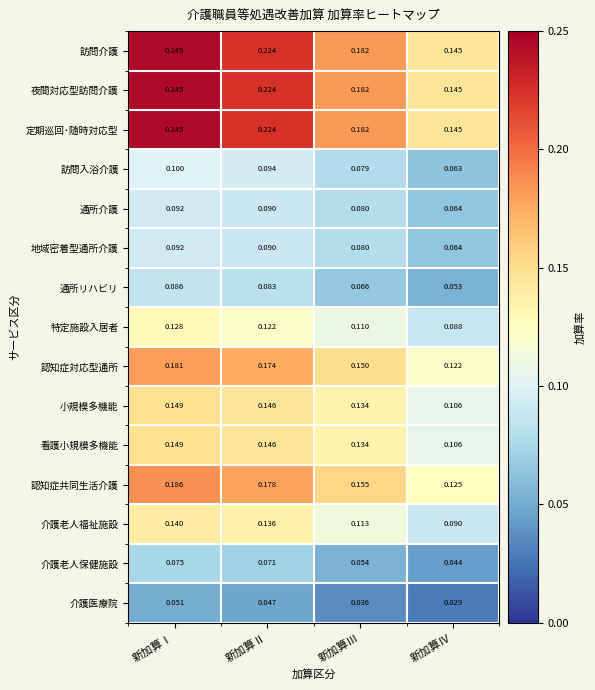

List the labels in order of 介護医療院 value, smallest first.

新加算Ⅳ, 新加算Ⅲ, 新加算Ⅱ, 新加算Ⅰ